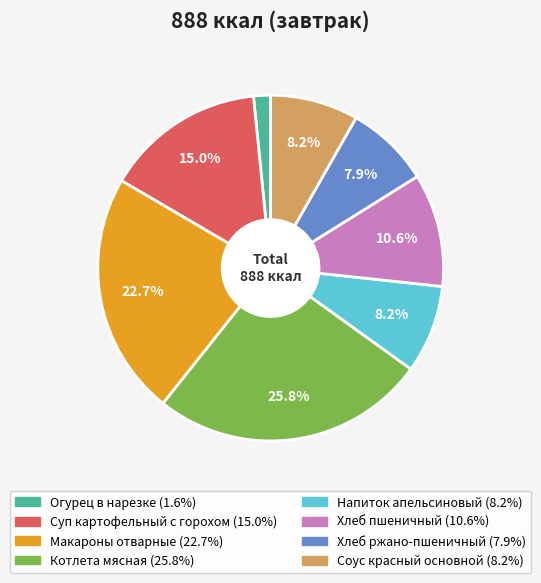

Is Суп картофельный с горохом the majority of the pie?

No